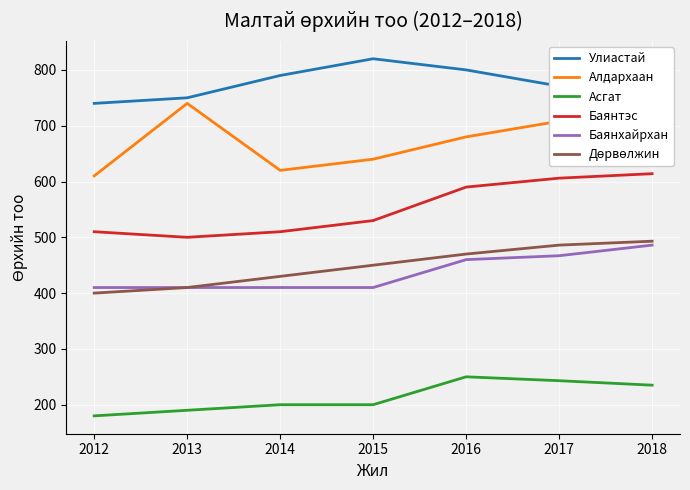

How many lines are shown in the chart?

6